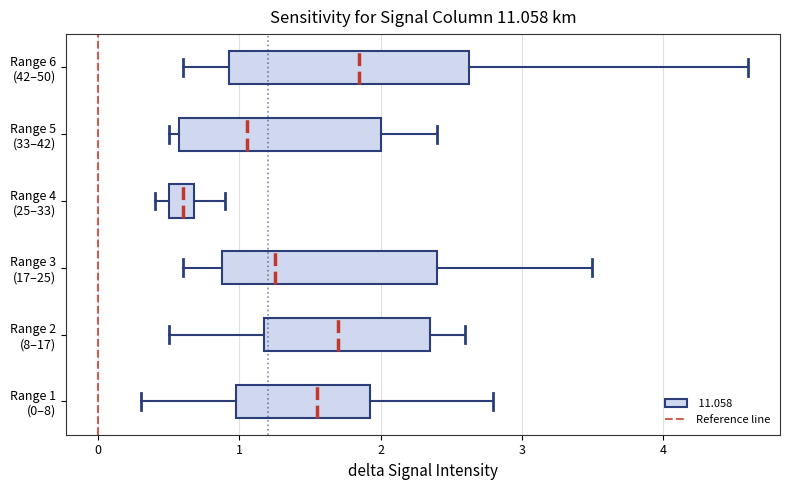

Which box's median line is the furthest to the left?

Range 4 (25–33)